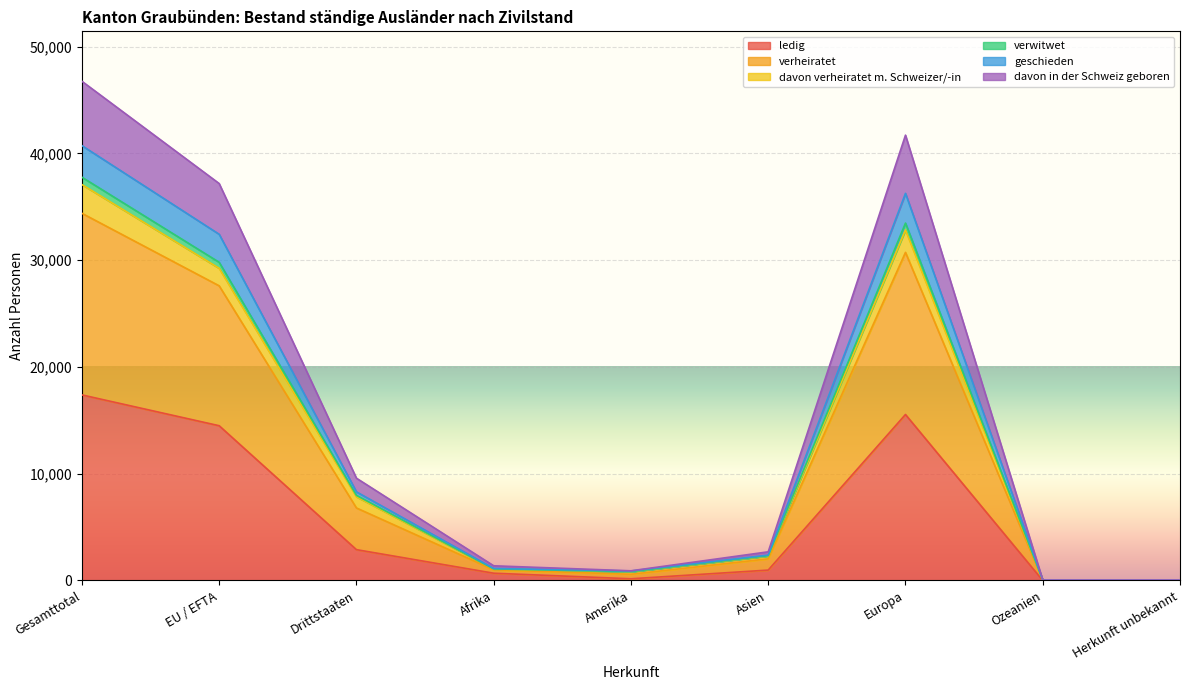

In verwitwet, how many points are higher than both neighbors (excluding endpoints)?

1